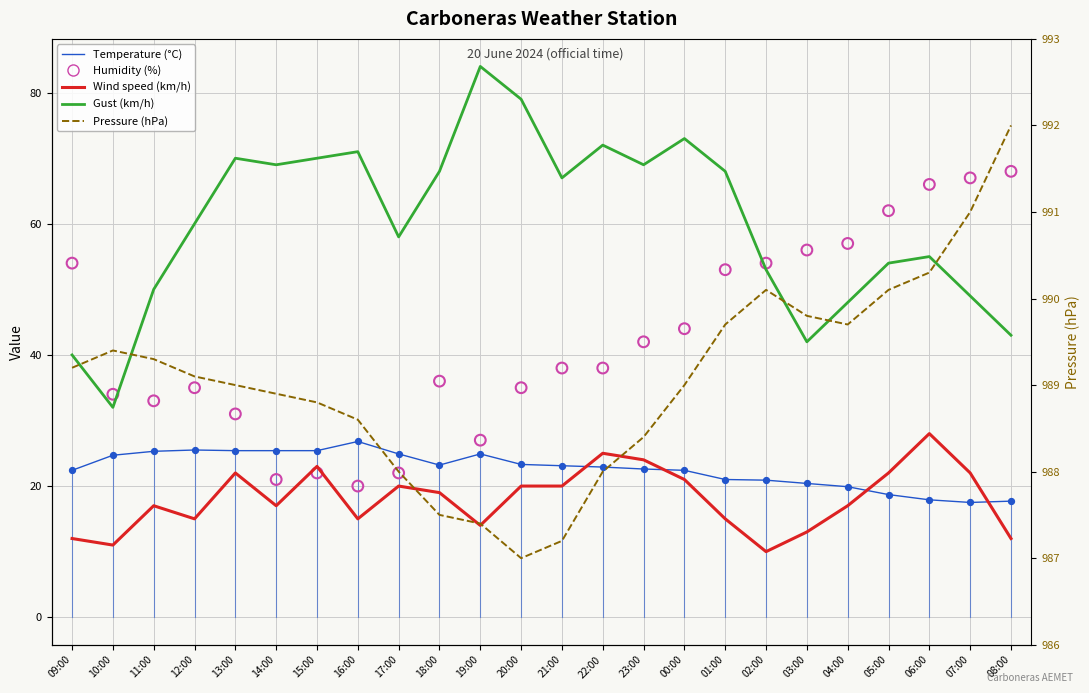

At how many categories does at least one series exceed 145?

24